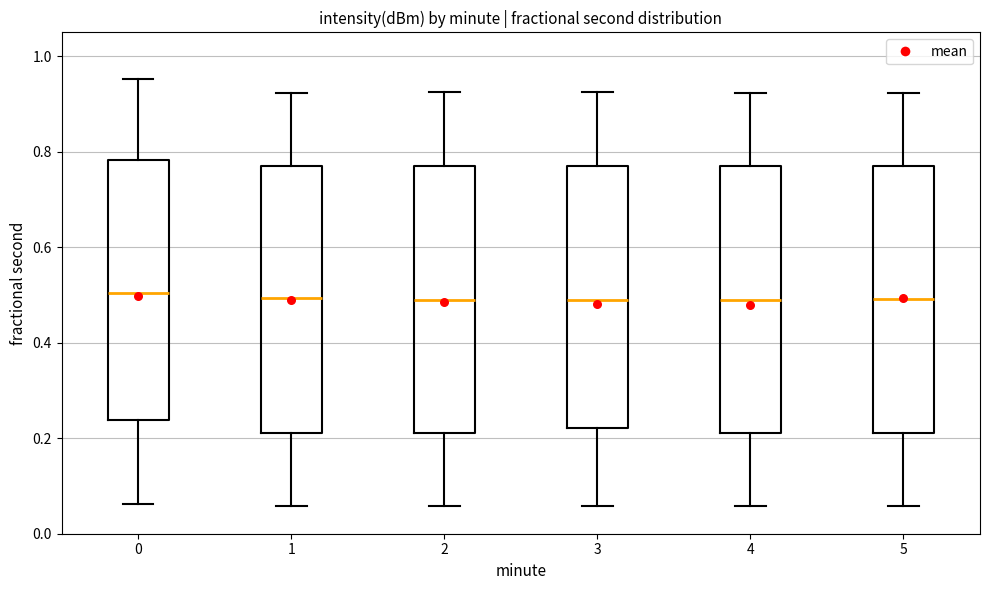

Where is the lower edge of the box at x = 1 on the y-axis? The values are not printed on the chart, so give them approximately, as read against the axis.

0.22